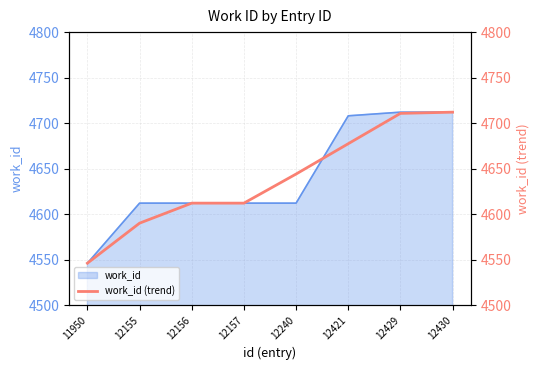

Reading right to left, extract all data points from this chart.

4712.0	4710.7	4677.3	4644.0	4612.0	4612.0	4590.0	4546.0